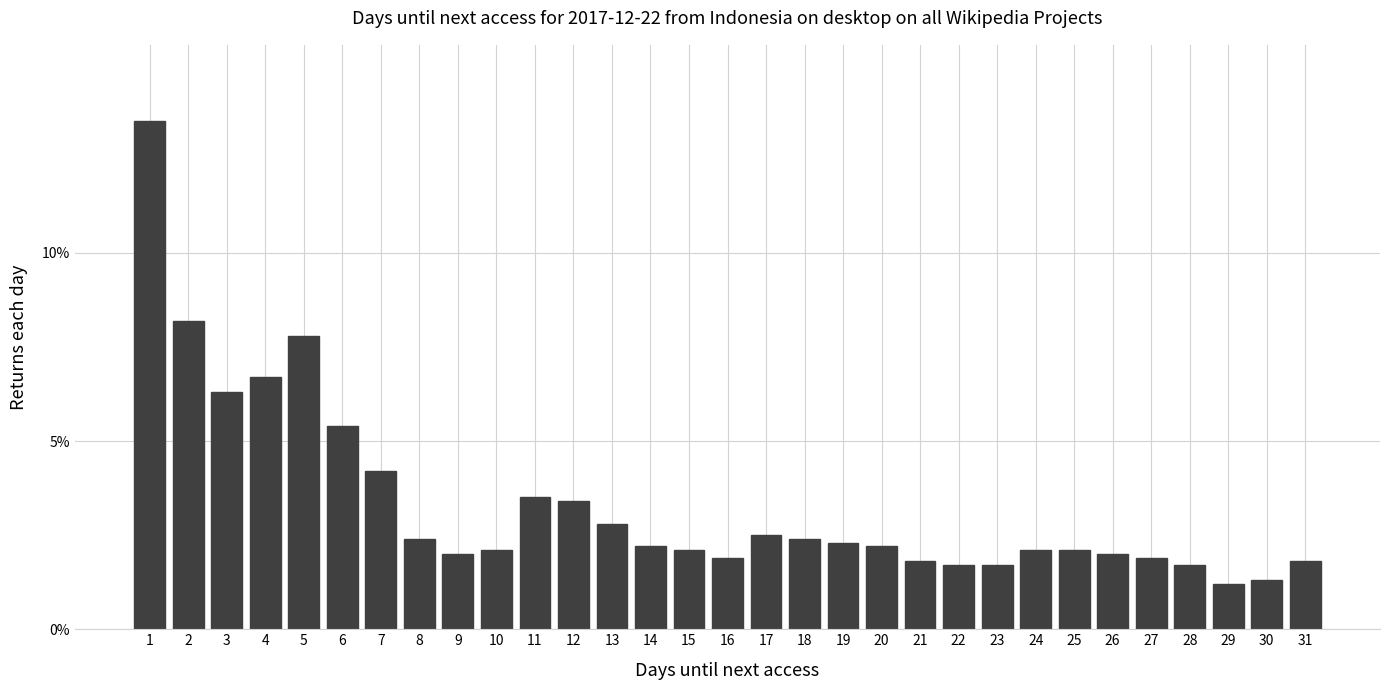

Between 25 and 17, which is larger?

17